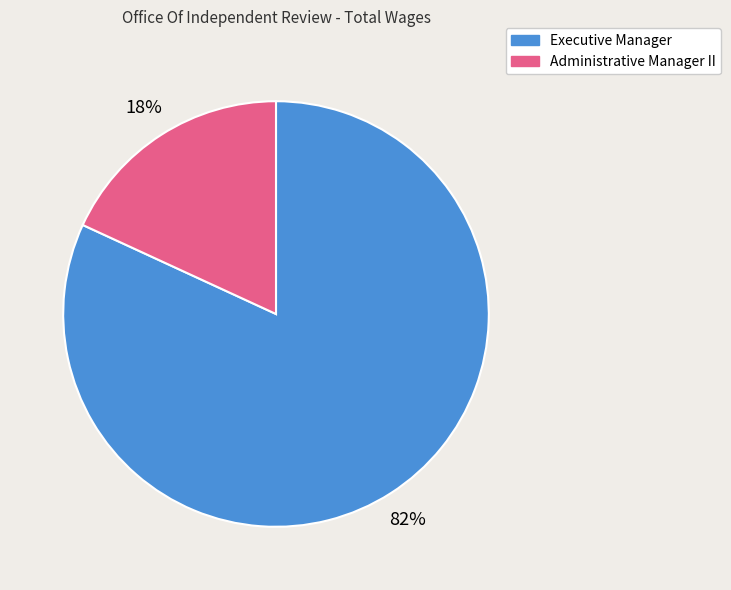

Between Administrative Manager II and Executive Manager, which is larger?

Executive Manager